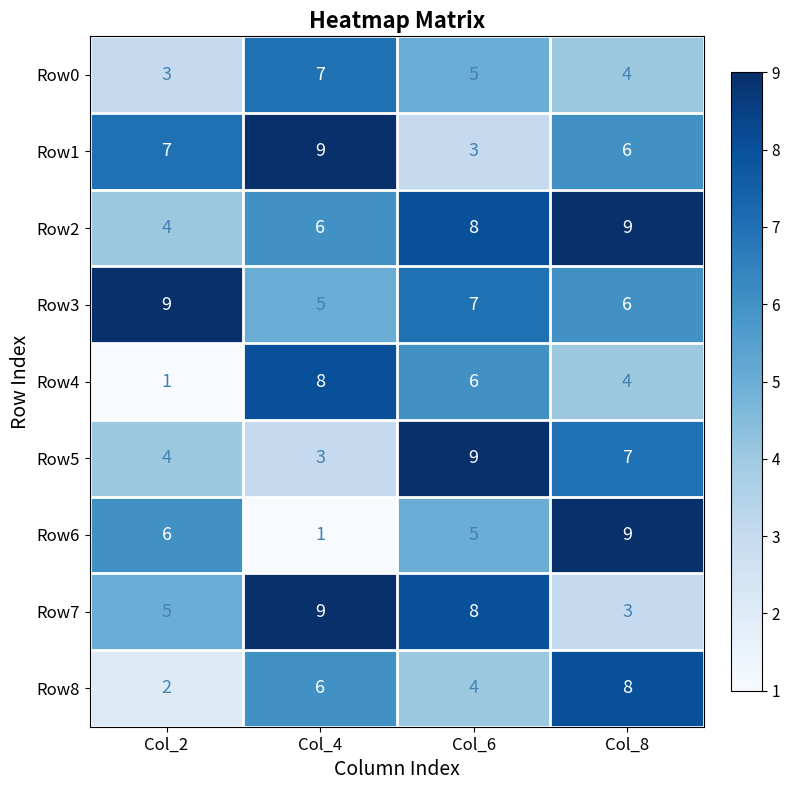

Which series changed the most between Col_2 and Col_8?

Row8